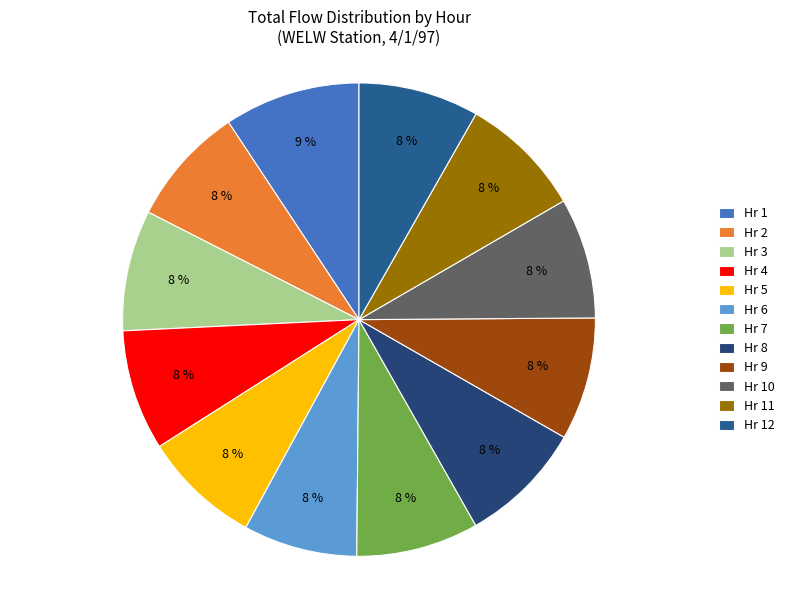

Does any single category account for the majority?

No